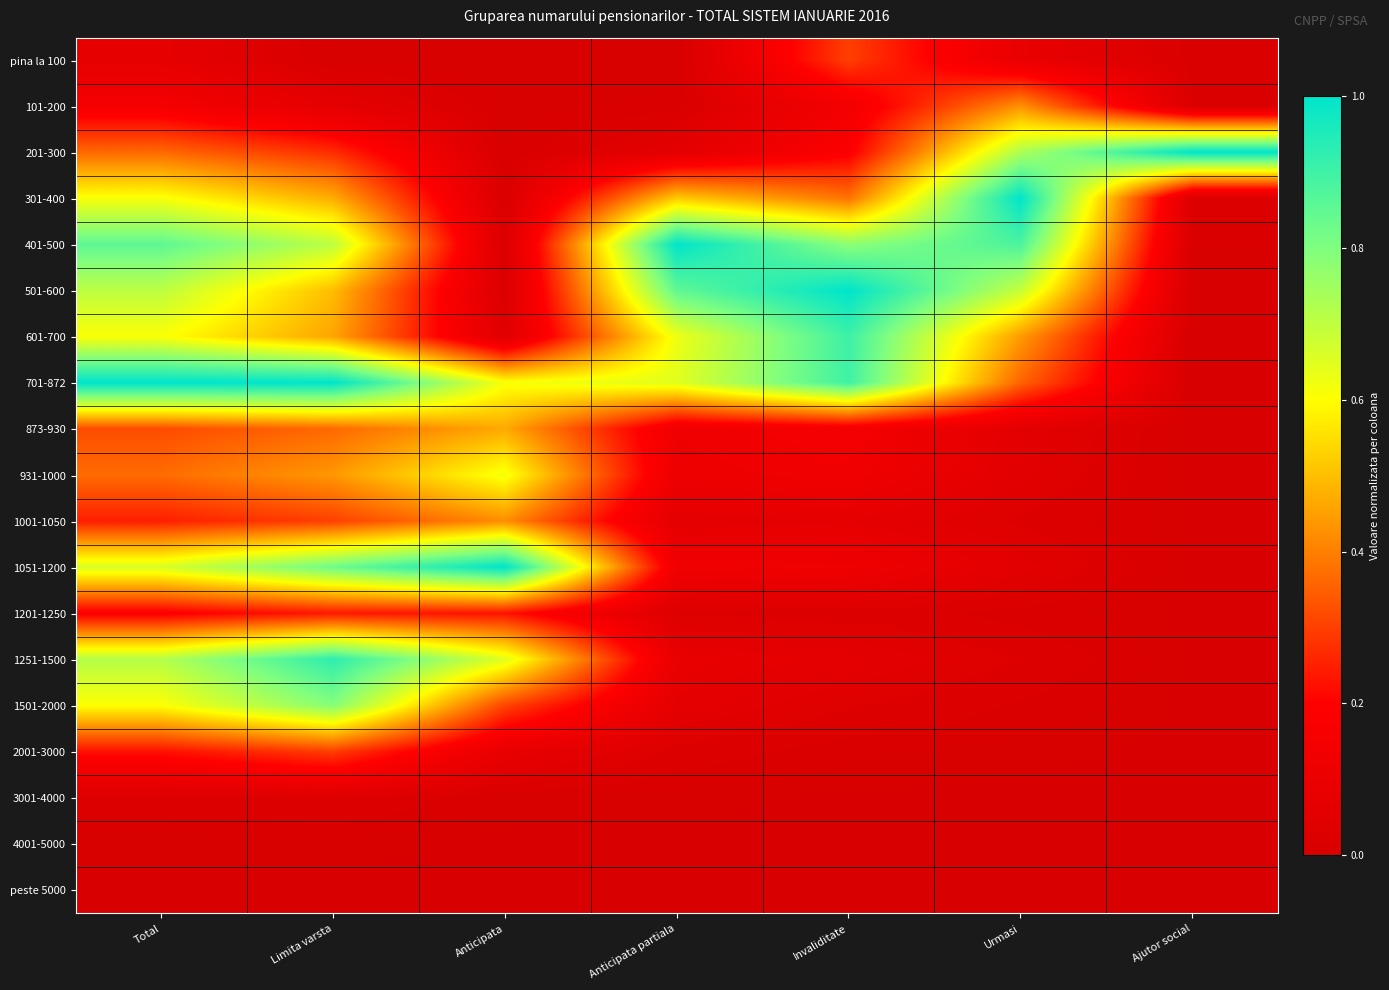

Which category has the lowest value across all series?

Ajutor social